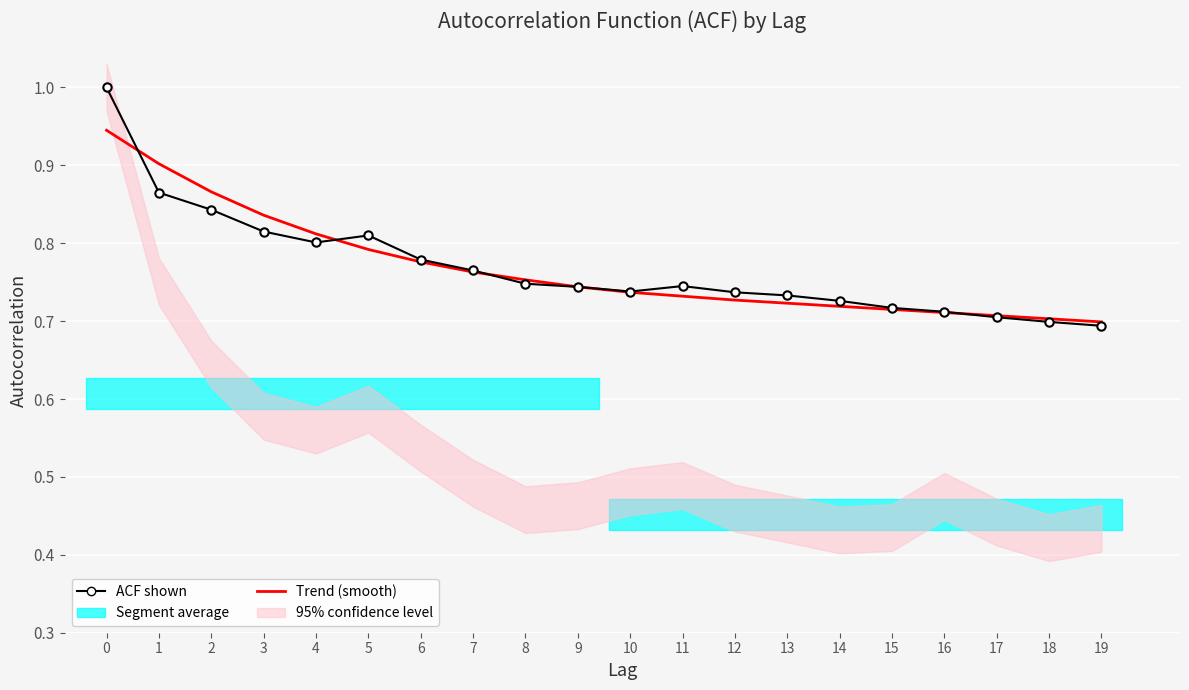

How many categories are shown in the chart?

20